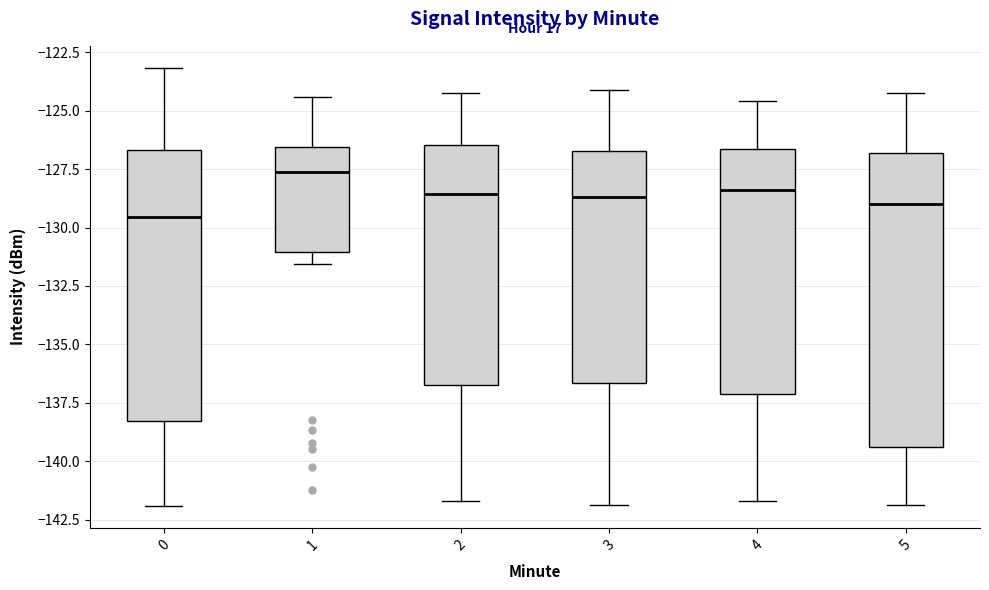

Reading left to right, read every box against the y-axis: the position of its median line, the range the box covers, and the ends of its whiskers. The values are not printed on the chart, so give them approximately, as read against the axis.

0: median -129.5, box -138.5 to -126.5, whiskers -142.0 to -123.0
1: median -127.5, box -131.0 to -126.5, whiskers -131.5 to -124.5
2: median -128.5, box -136.5 to -126.5, whiskers -141.5 to -124.0
3: median -128.5, box -136.5 to -126.5, whiskers -142.0 to -124.0
4: median -128.5, box -137.0 to -126.5, whiskers -141.5 to -124.5
5: median -129.0, box -139.5 to -127.0, whiskers -142.0 to -124.0